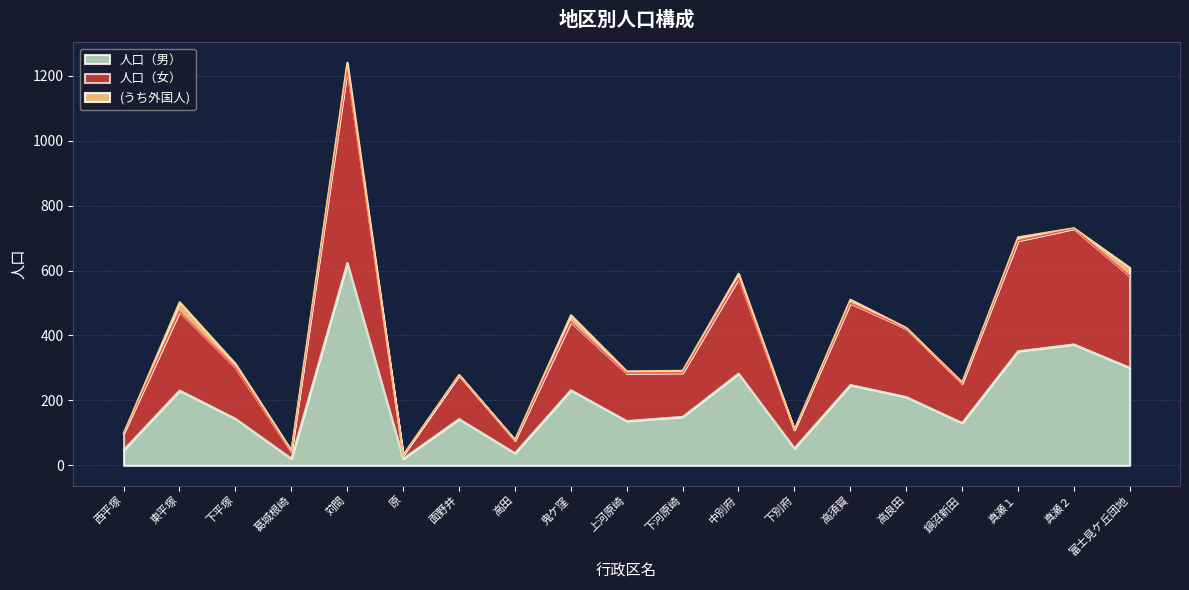

Is the value of 人口（男） at 真瀬２ greater than the value of 人口（女） at 下別府?

Yes